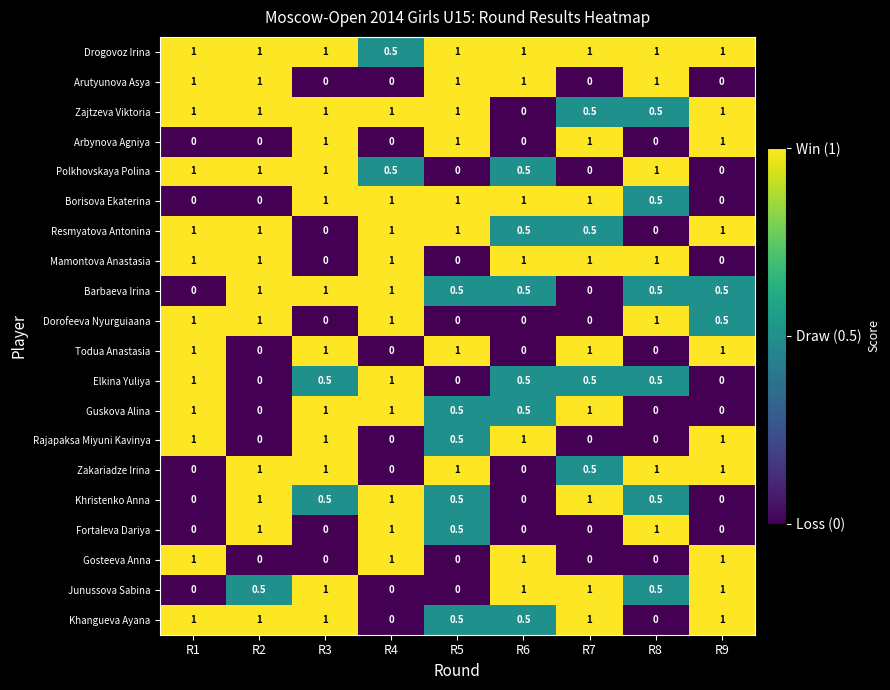

What is the difference between the highest and lowest values at R4?

1.0